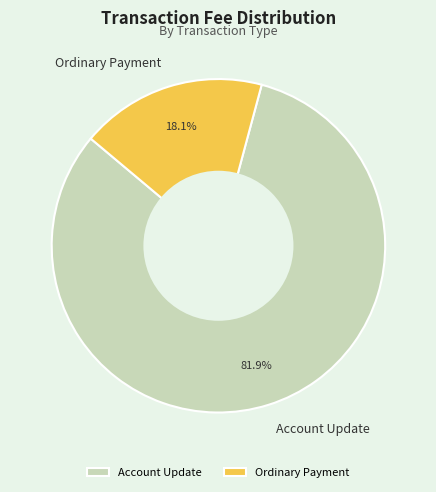

What portion of the pie excludes Account Update?

18.1%